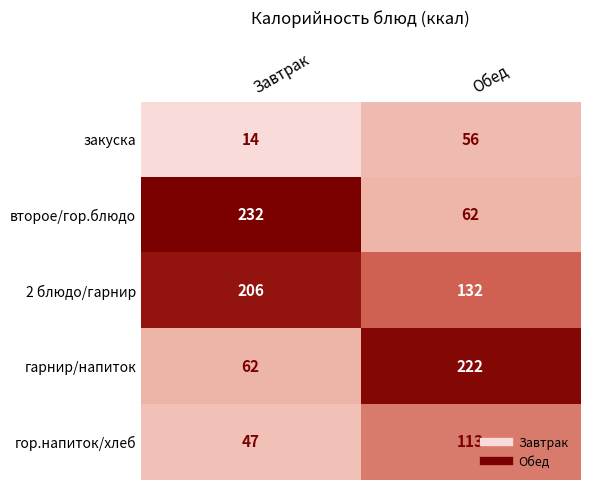

Rank the series at Обед from lowest to highest value.

закуска, второе/гор.блюдо, гор.напиток/хлеб, 2 блюдо/гарнир, гарнир/напиток